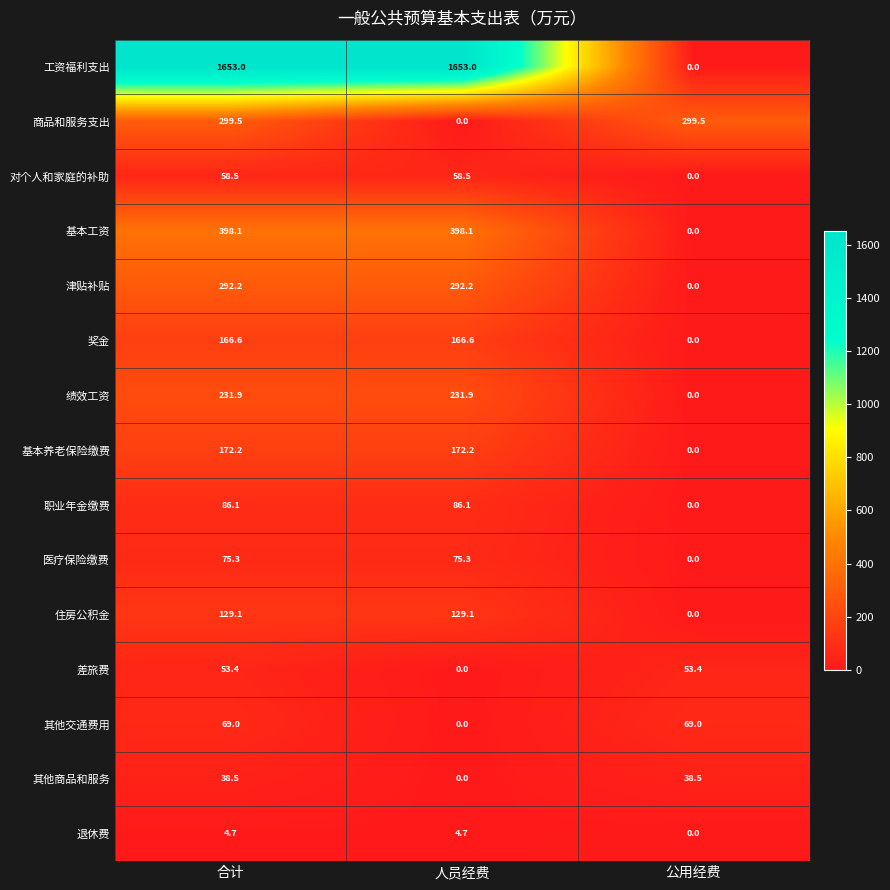

What is the sum of all 商品和服务支出 values?

599.0